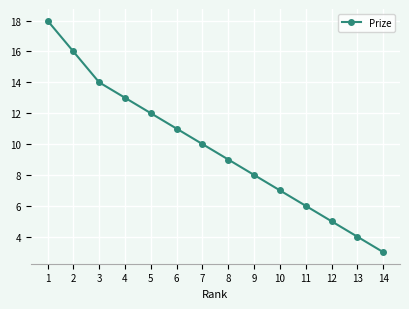

The chart shows a value of 7 at 7. True or false?

False